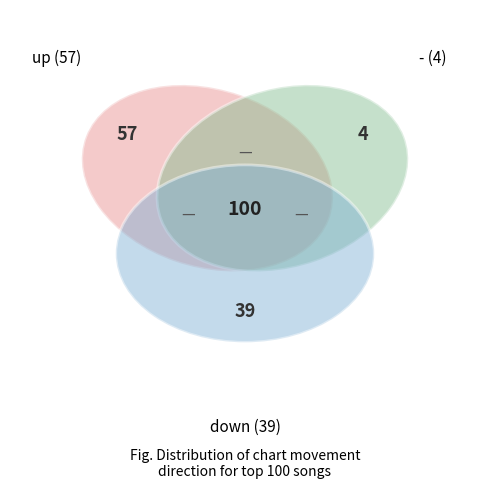

What is the change in value from up to down?

-18